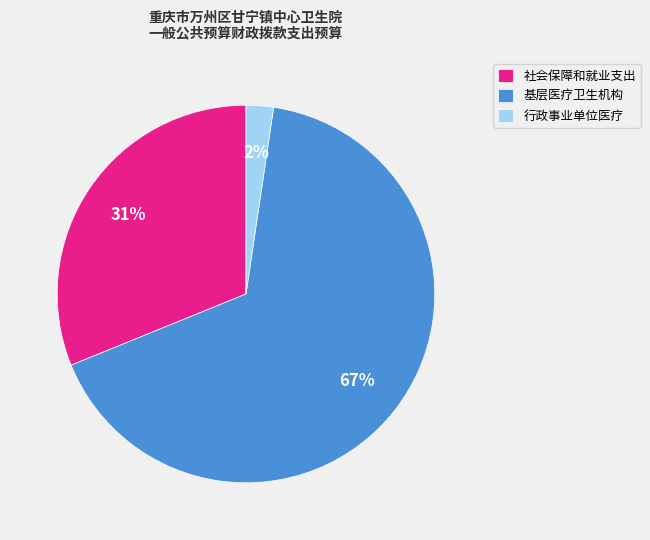

Is there any slice that represents more than half of the pie?

Yes